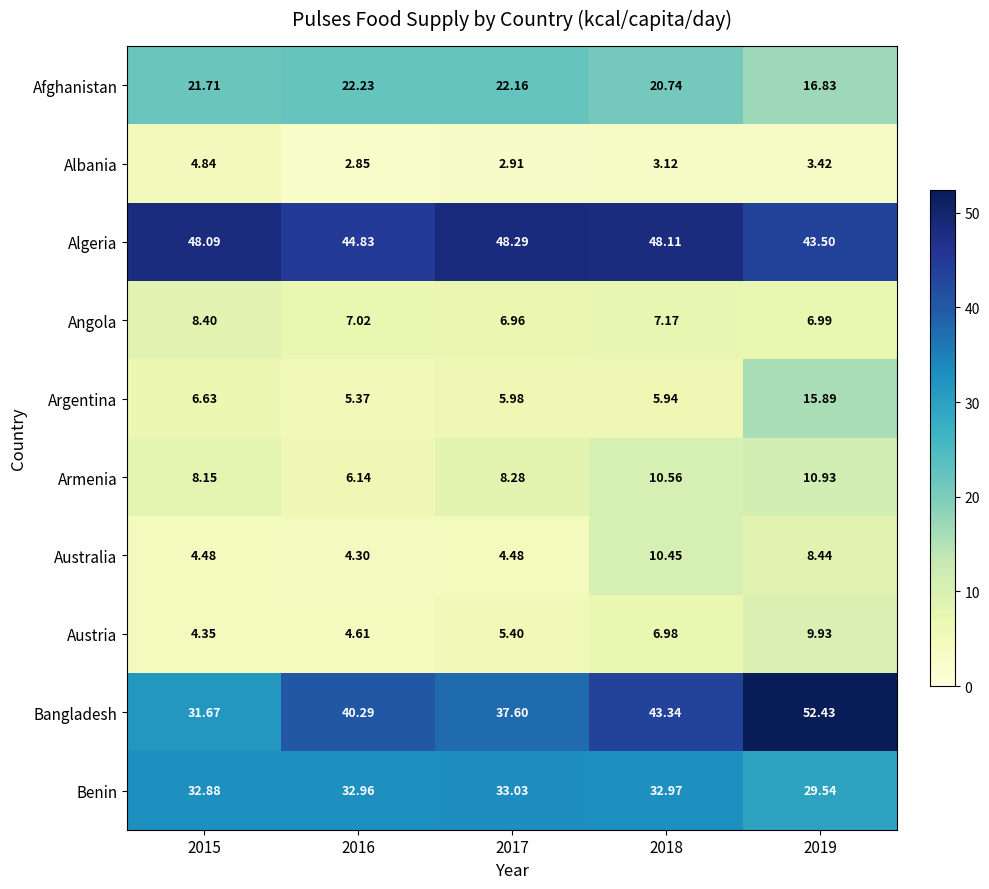

Is the value of Austria at 2016 greater than the value of Bangladesh at 2018?

No